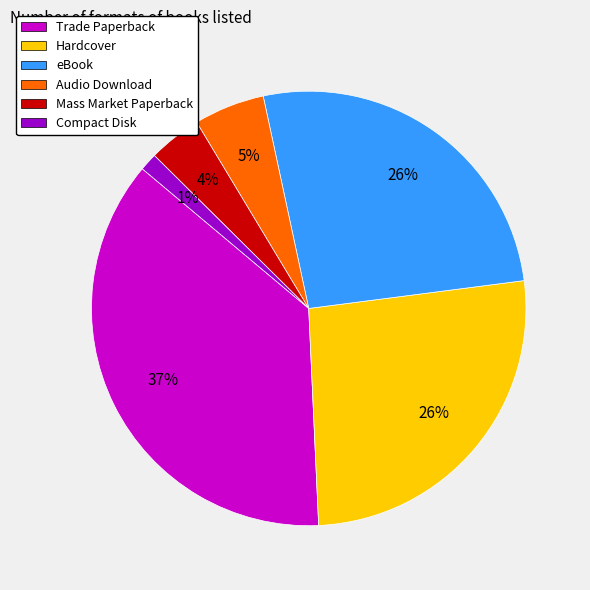

What percentage is the Audio Download slice, to the nearest percent?

5%